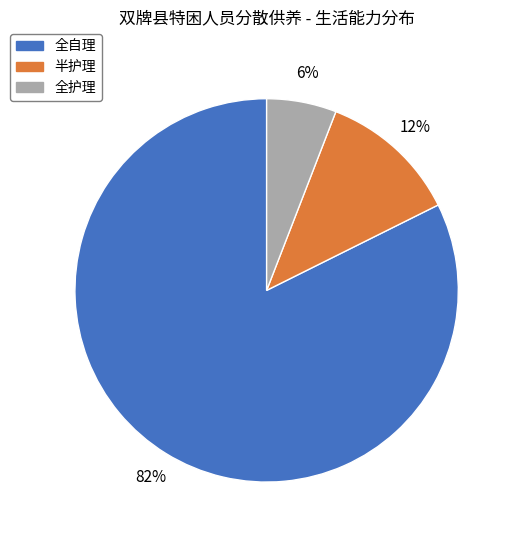

Which has a higher value, 全自理 or 半护理?

全自理